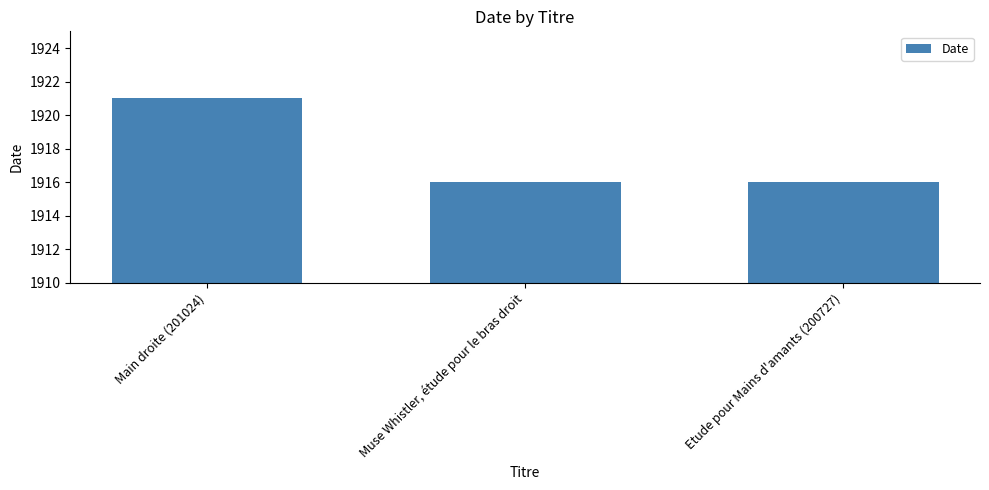

Is it true that the value at Muse Whistler, étude pour le bras droit is 2876?

False